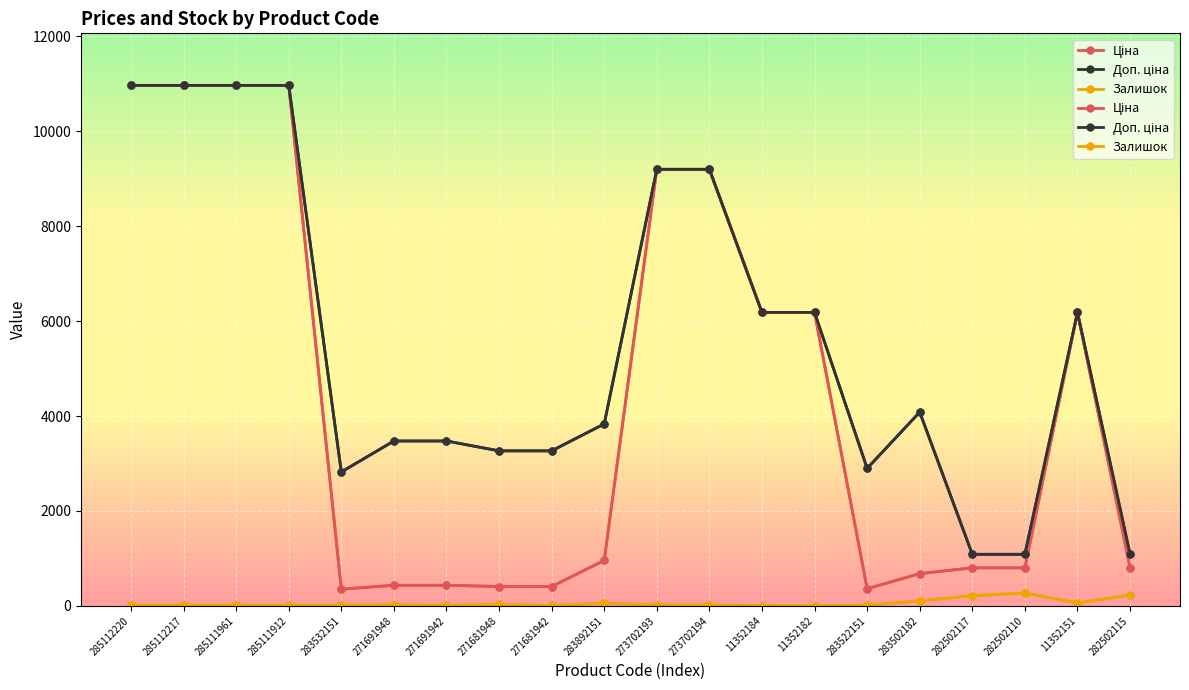

Reading right to left, transcribe all the data shown in this chart.

Ціна: 282502115=802.1	11352151=6182.6	282502110=802.1	282502117=802.1	283502182=680.4	283522151=362.1	11352182=6182.6	11352184=6182.6	273702194=9196.3	273702193=9196.3	283892151=958.4	271681942=408.2	271681948=408.2	271691942=434.3	271691948=434.3	283532151=352.6	285111912=10964.4	285111961=10964.4	285112217=10964.4	285112220=10964.4
Доп. ціна: 282502115=1087.0	11352151=6182.6	282502110=1087.0	282502117=1087.0	283502182=4082.3	283522151=2896.6	11352182=6182.6	11352184=6182.6	273702194=9196.3	273702193=9196.3	283892151=3833.8	271681942=3265.8	271681948=3265.8	271691942=3474.1	271691948=3474.1	283532151=2821.2	285111912=10964.4	285111961=10964.4	285112217=10964.4	285112220=10964.4
Залишок: 282502115=229.0	11352151=62.0	282502110=271.0	282502117=215.0	283502182=106.0	283522151=15.0	11352182=5.0	11352184=8.0	273702194=18.0	273702193=20.0	283892151=55.0	271681942=10.0	271681948=30.0	271691942=13.0	271691948=22.0	283532151=15.0	285111912=15.0	285111961=17.0	285112217=17.0	285112220=17.0